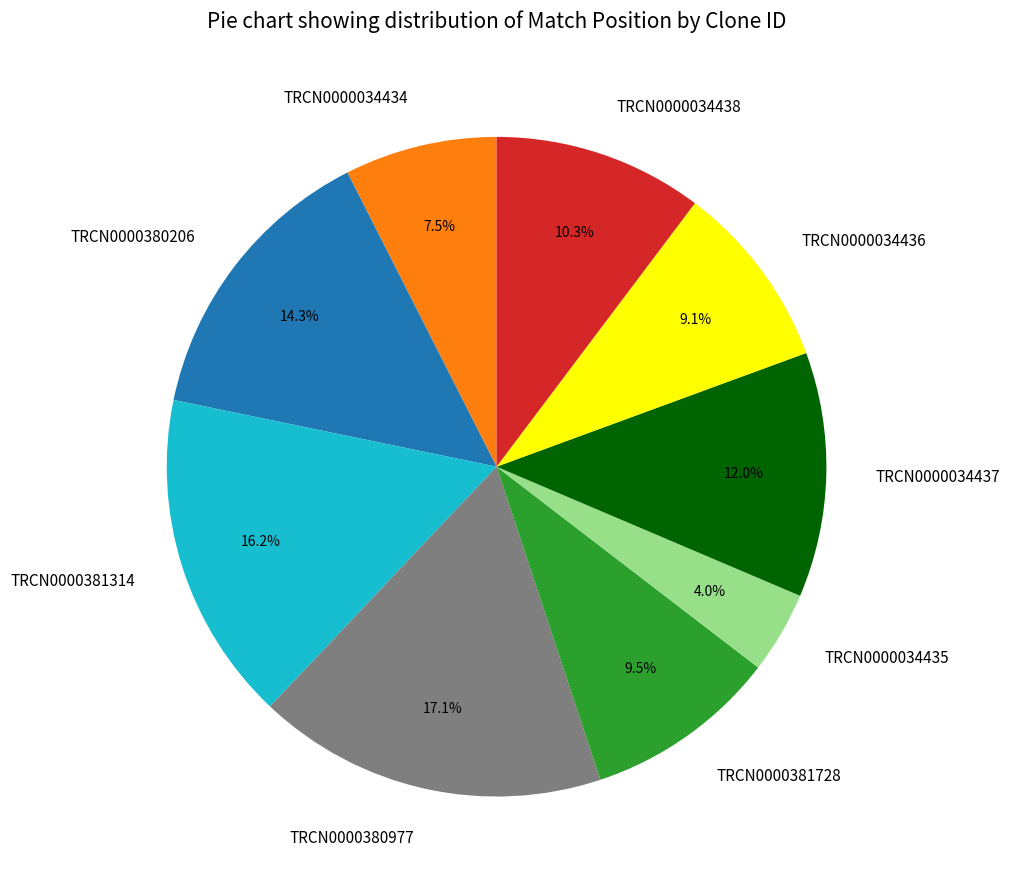

Between TRCN0000034438 and TRCN0000034437, which is larger?

TRCN0000034437